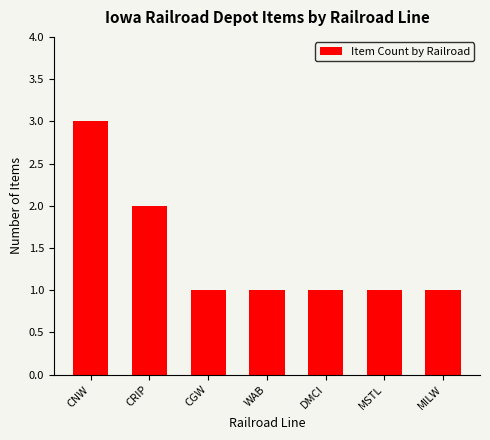

What is the ratio of the value at DMCI to the value at MSTL?

1.0